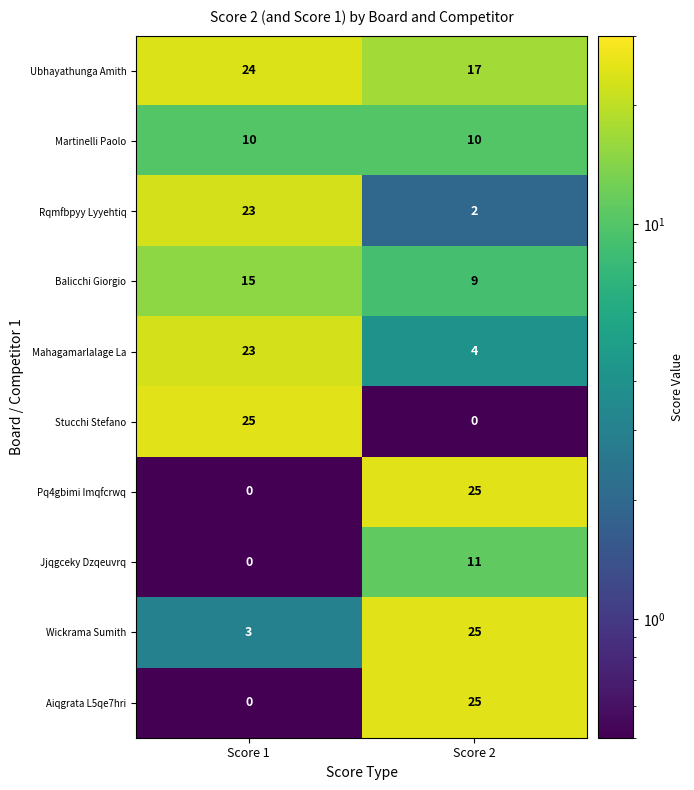

Reading left to right, extract all data points from this chart.

Ubhayathunga Amith: 24	17
Martinelli Paolo: 10	10
Rqmfbpyy Lyyehtiq: 23	2
Balicchi Giorgio: 15	9
Mahagamarlalage La: 23	4
Stucchi Stefano: 25	0
Pq4gbimi Imqfcrwq: 0	25
Jjqgceky Dzqeuvrq: 0	11
Wickrama Sumith: 3	25
Aiqgrata L5qe7hri: 0	25